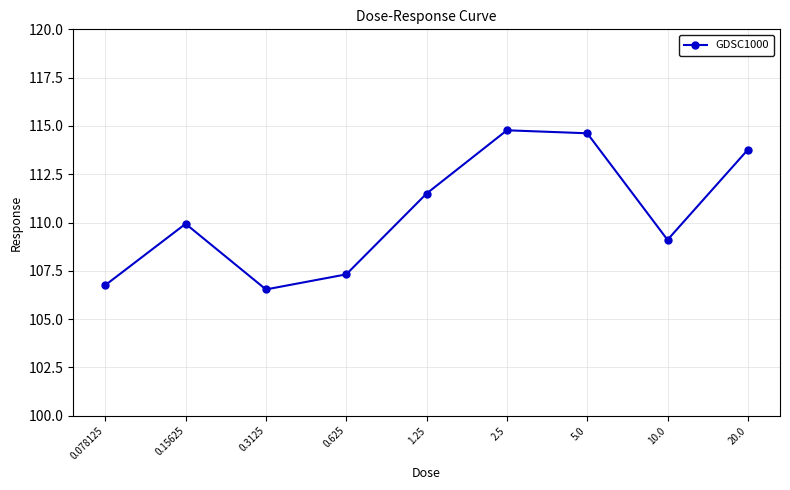

How many data points does each series have?

9